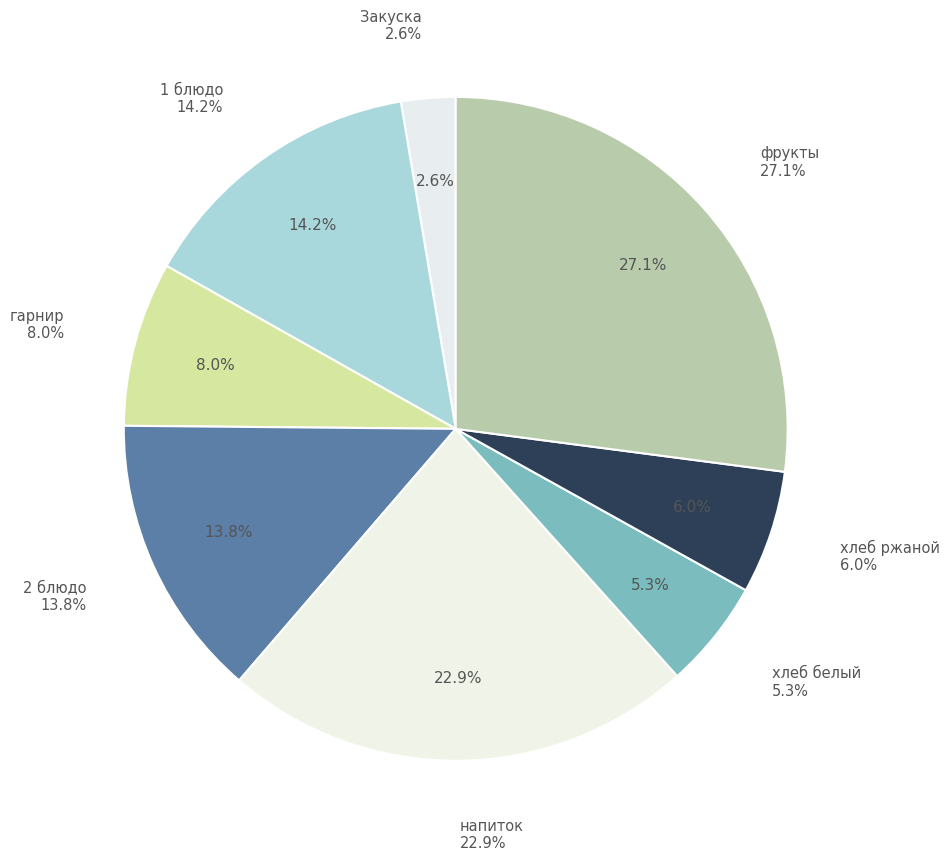

True or false: фрукты accounts for 17% of the total.

False